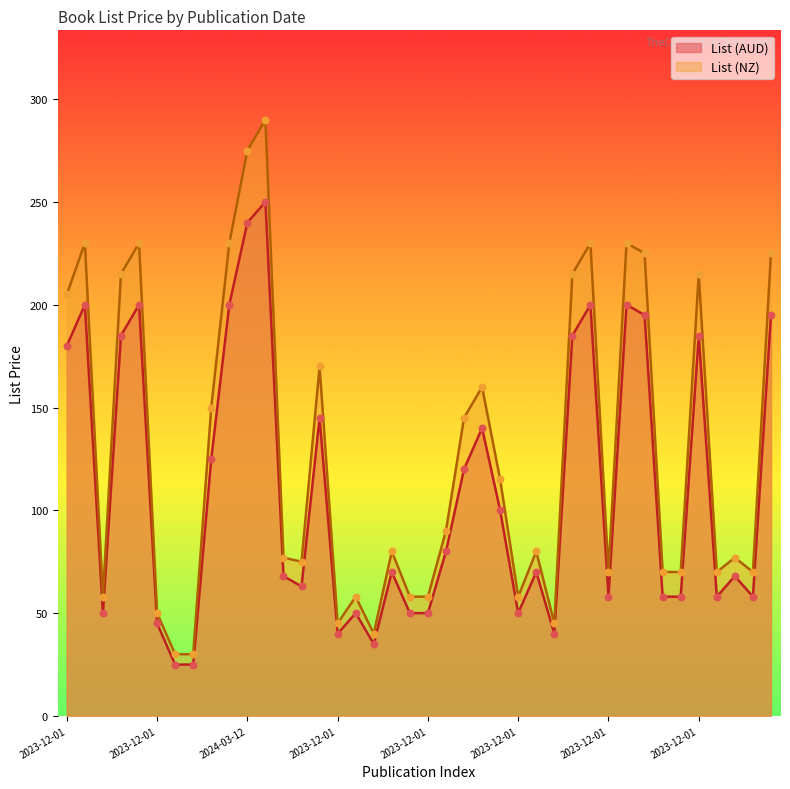

What are all the series names shown in the legend?

List (AUD), List (NZ)